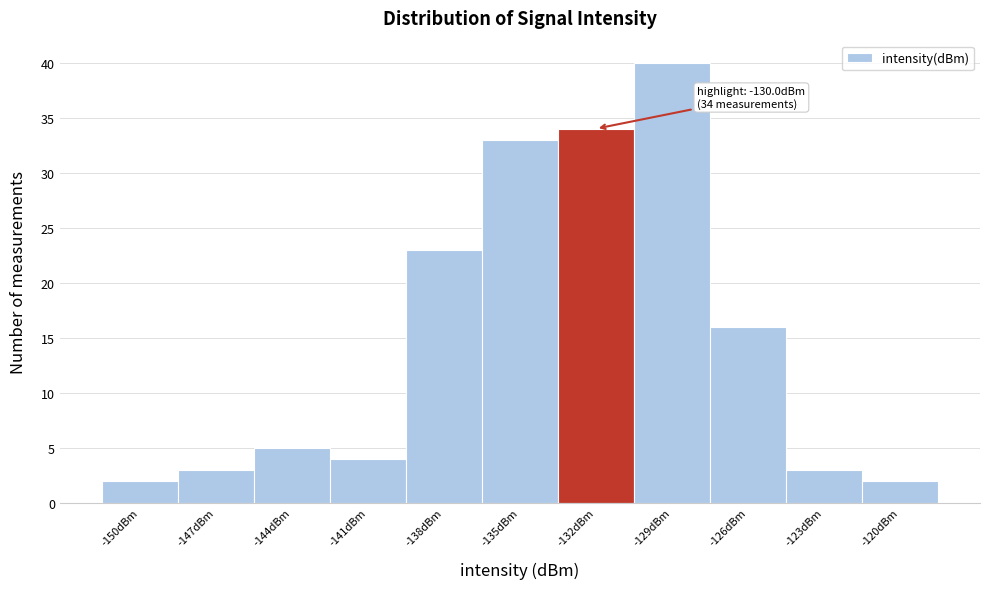

Reading left to right, list all the values displayed in this chart.

-150dBm=2	-147dBm=3	-144dBm=5	-141dBm=4	-138dBm=23	-135dBm=33	-132dBm=34	-129dBm=40	-126dBm=16	-123dBm=3	-120dBm=2